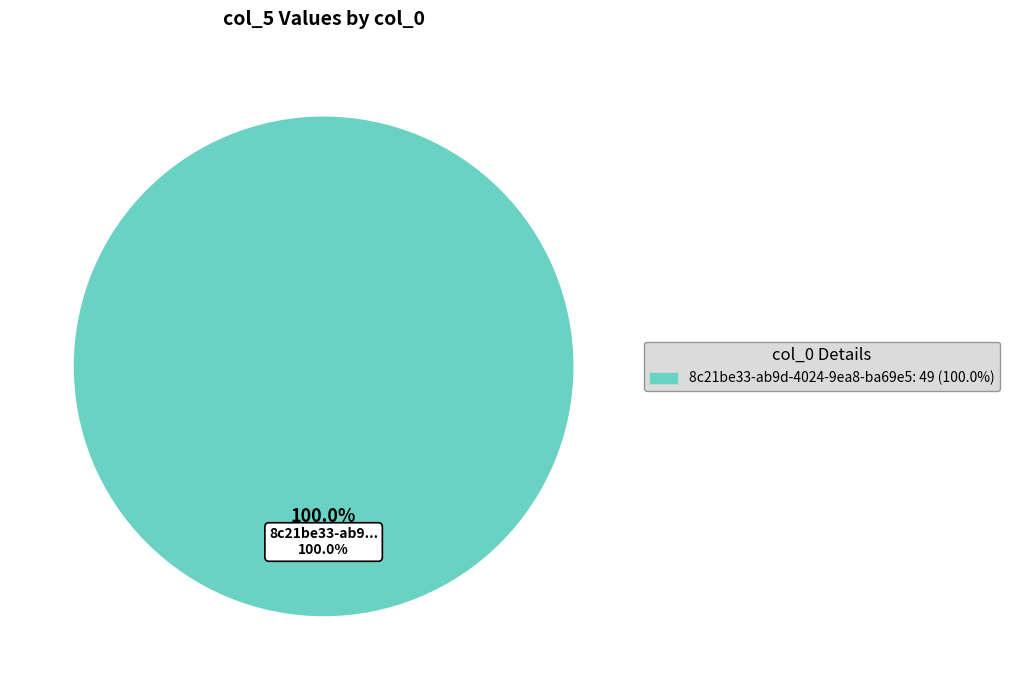

What is the largest slice in the pie chart?

8c21be33-ab9d-4024-9ea8-ba69e58fbc3c